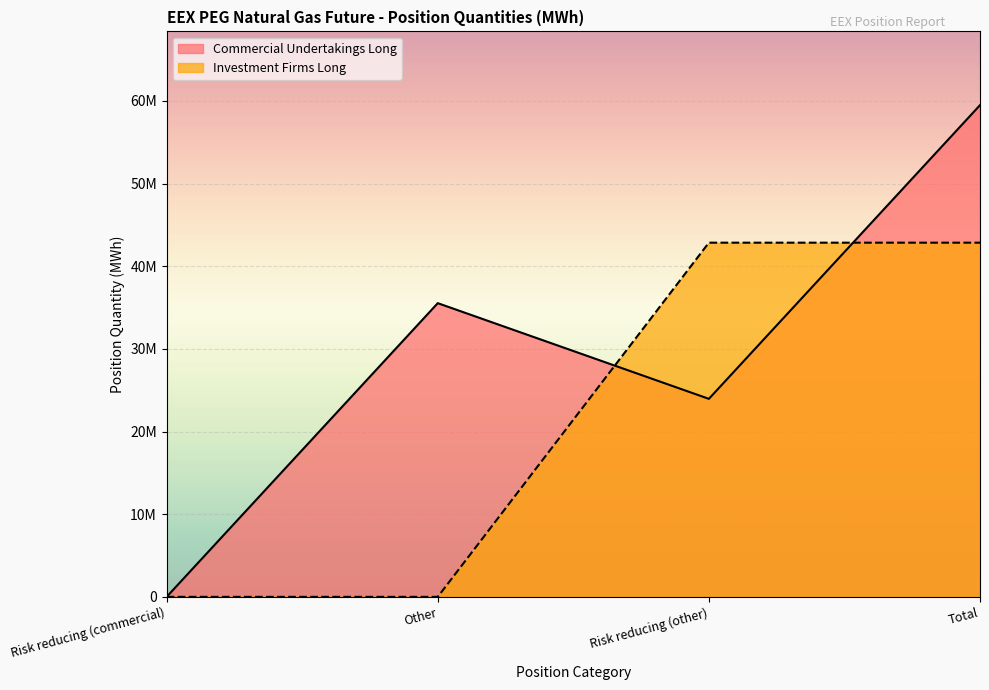

The value of Commercial Undertakings Long at Other is 13390633. True or false?

False